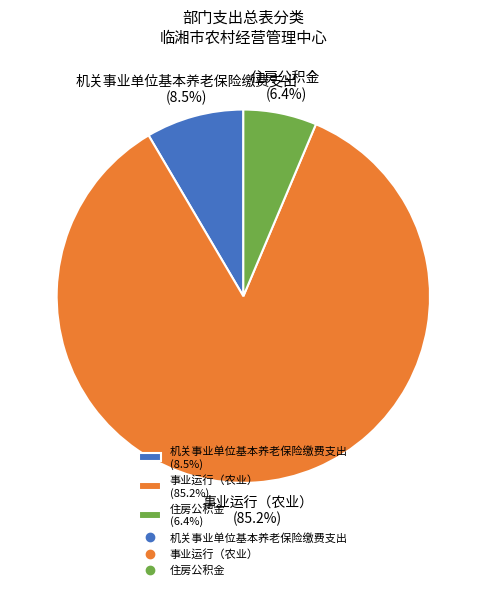

Is it true that 事业运行（农业） is 85% of the pie?

True